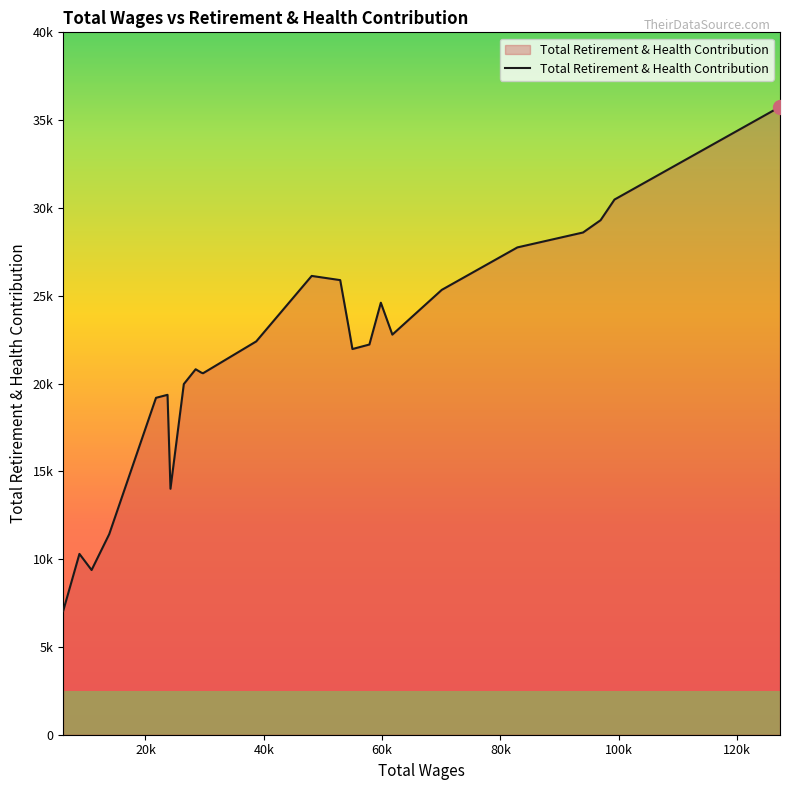

True or false: there are more than 1 points higher than both neighbors.

True